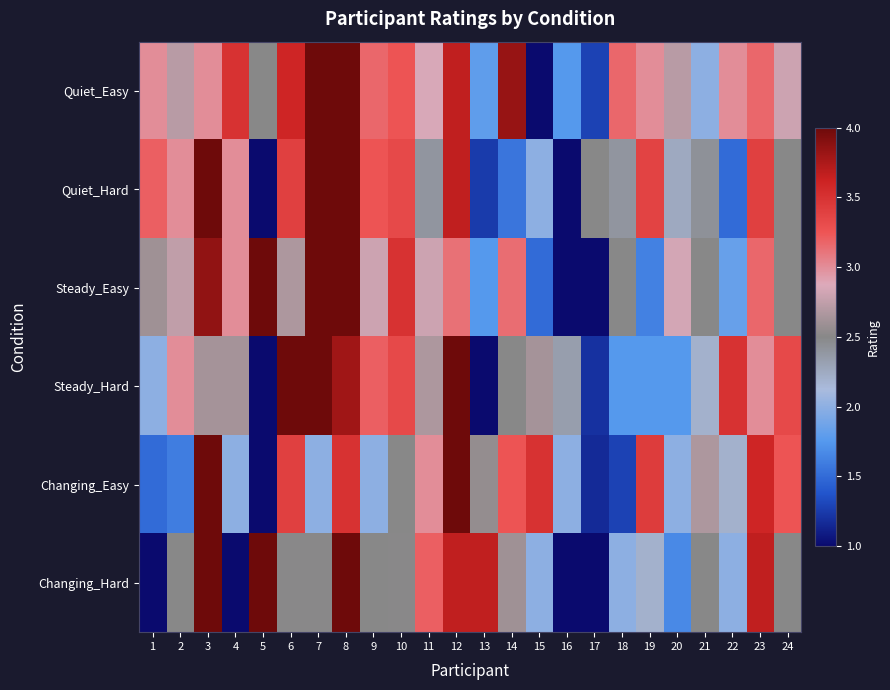

What is the total value across all series at 16?

9.1